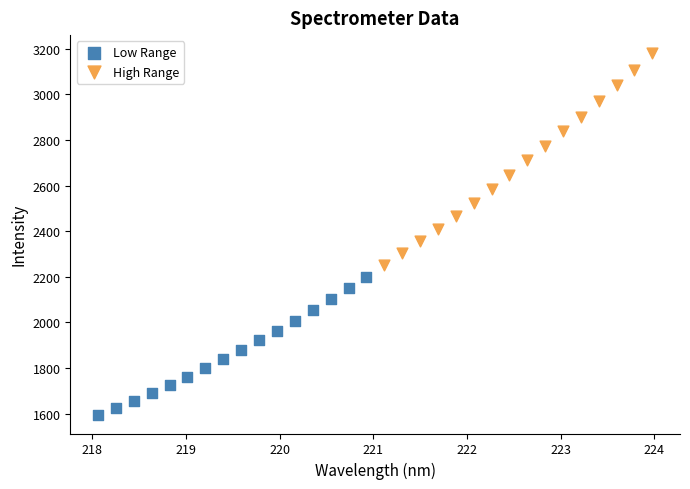

Which series contains the highest Y value?

High Range